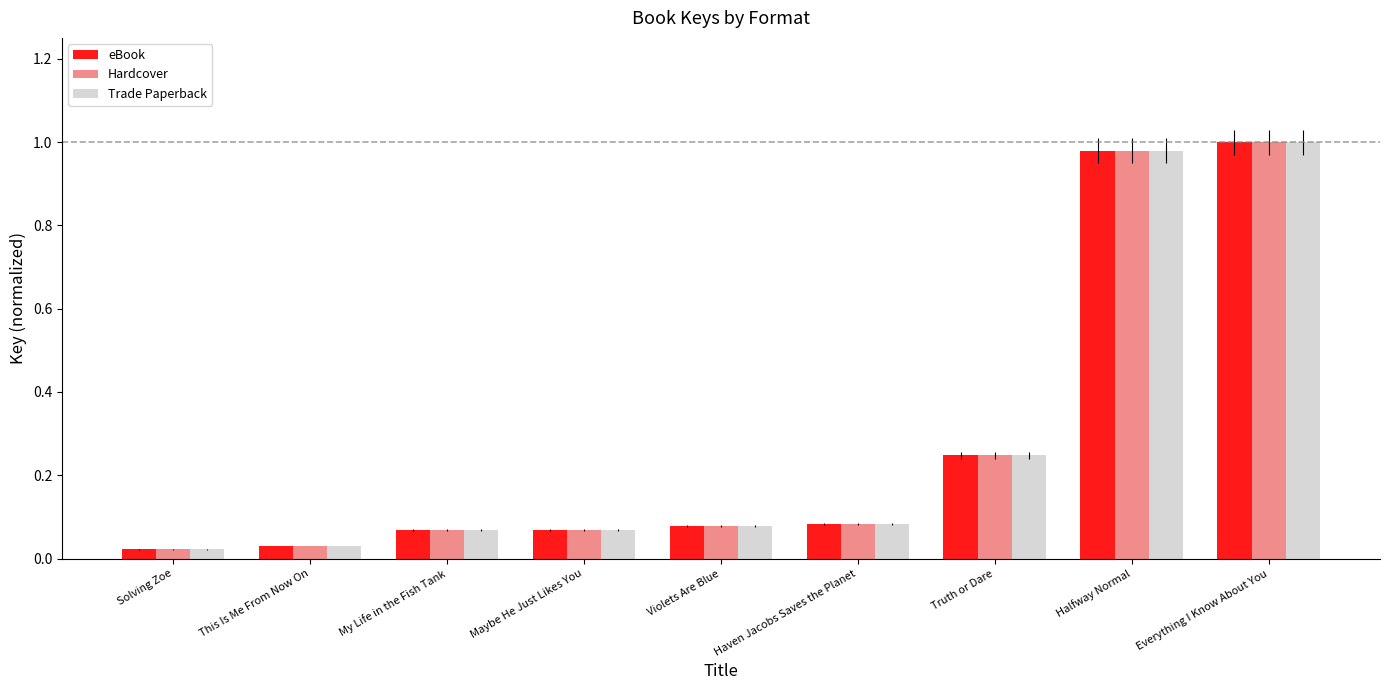

What is the average value of the eBook series?

0.3